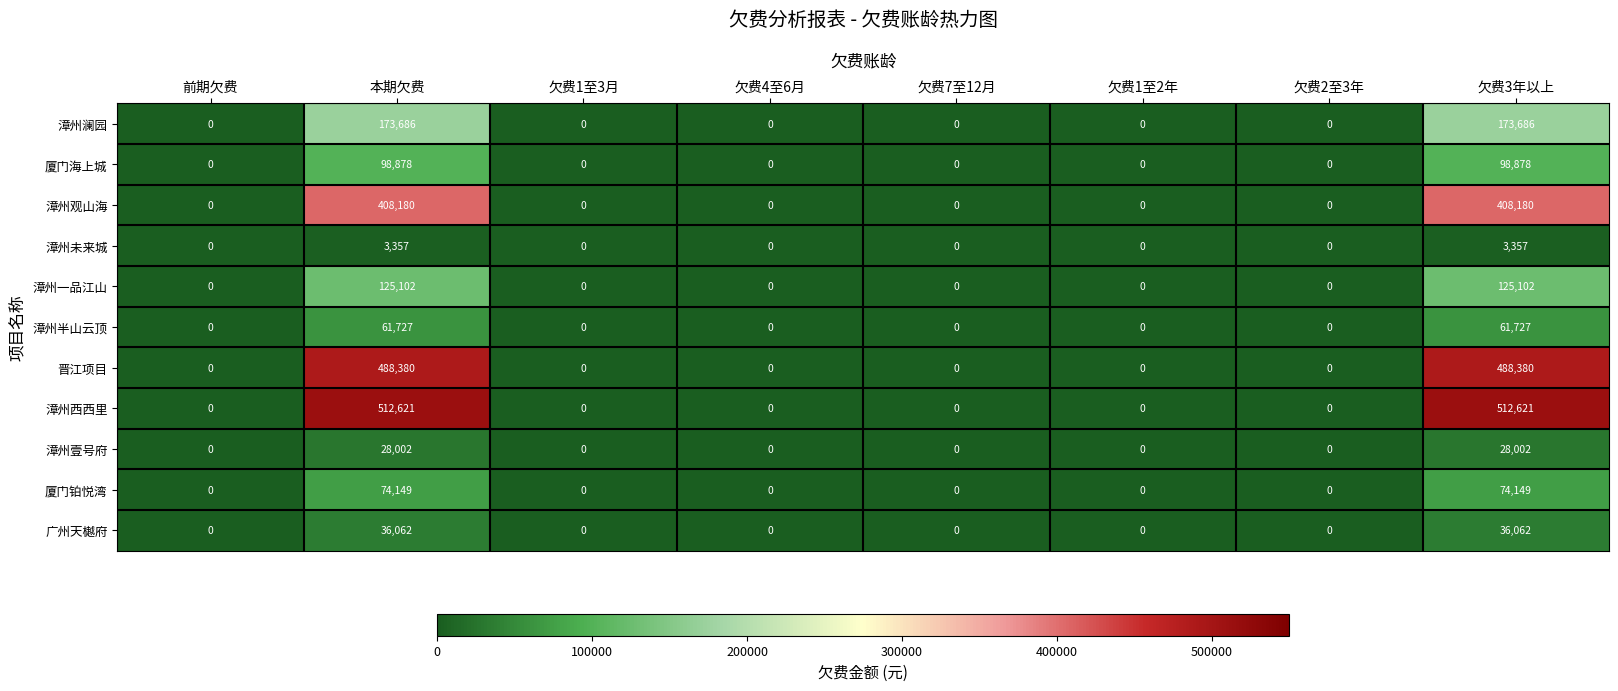

How many data points does each series have?

8